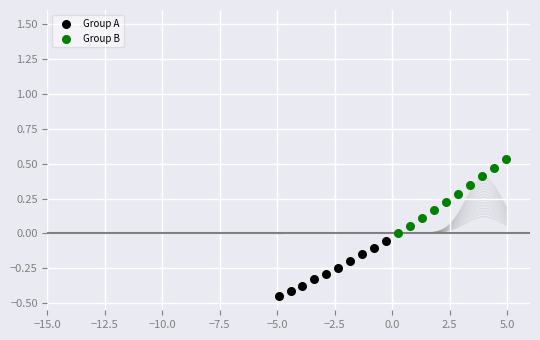

Which series has the widest spread of Y values?

Group B